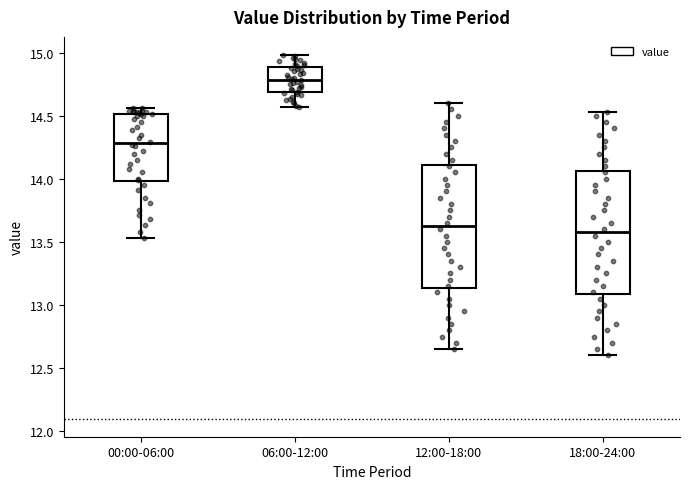

Reading left to right, read every box against the y-axis: the position of its median line, the range the box covers, and the ends of its whiskers. The values are not printed on the chart, so give them approximately, as read against the axis.

00:00-06:00: median 14.30, box 14.00 to 14.50, whiskers 13.55 to 14.55
06:00-12:00: median 14.80, box 14.70 to 14.90, whiskers 14.55 to 15.00
12:00-18:00: median 13.65, box 13.15 to 14.10, whiskers 12.65 to 14.60
18:00-24:00: median 13.60, box 13.10 to 14.05, whiskers 12.60 to 14.55